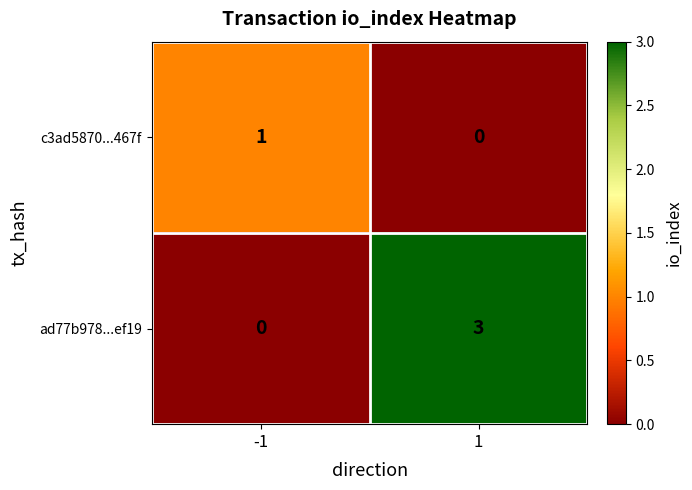

What is the sum of the ad77b978...ef19 values at -1 and 1?

3